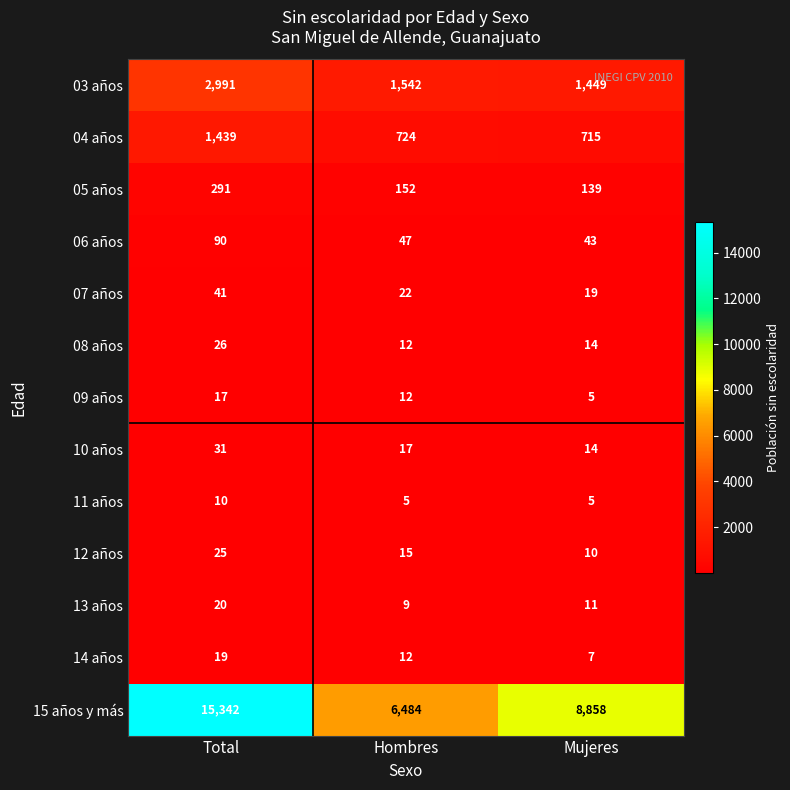

At how many categories does at least one series exceed 2132?

3